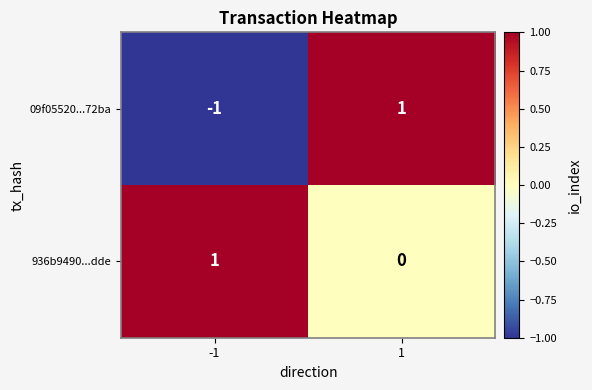

Between -1 and 1, which series saw the biggest shift?

09f05520...72ba